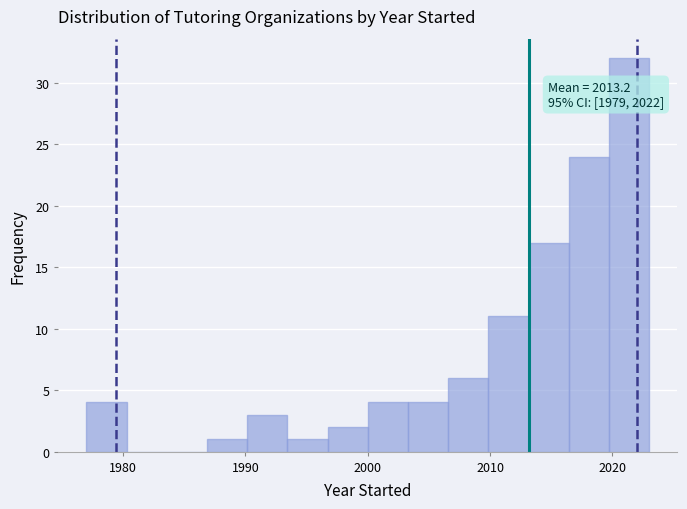

Around what value on the x-axis is the tallest bar? Give the approximate position of its centre, as read against the axis.

2021